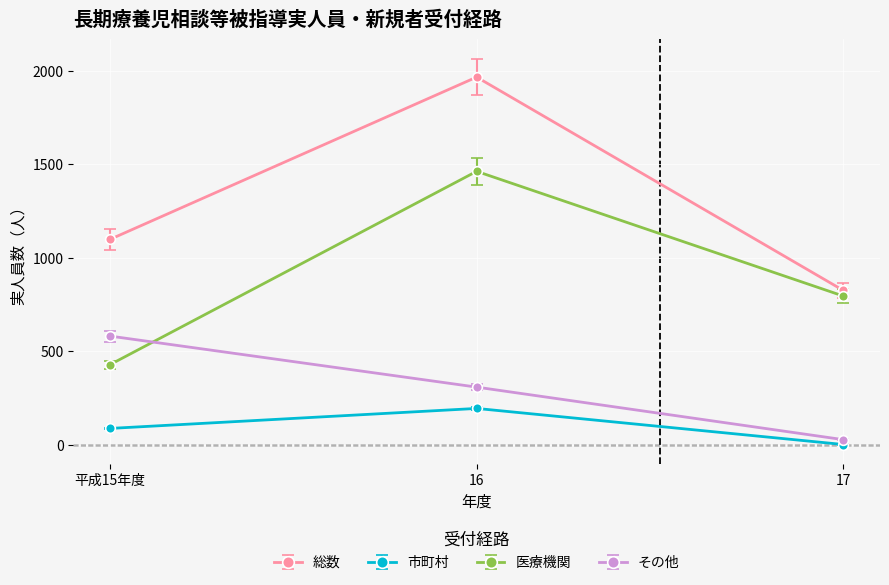

List the series in order of their overall mean, highest first.

総数, 医療機関, その他, 市町村